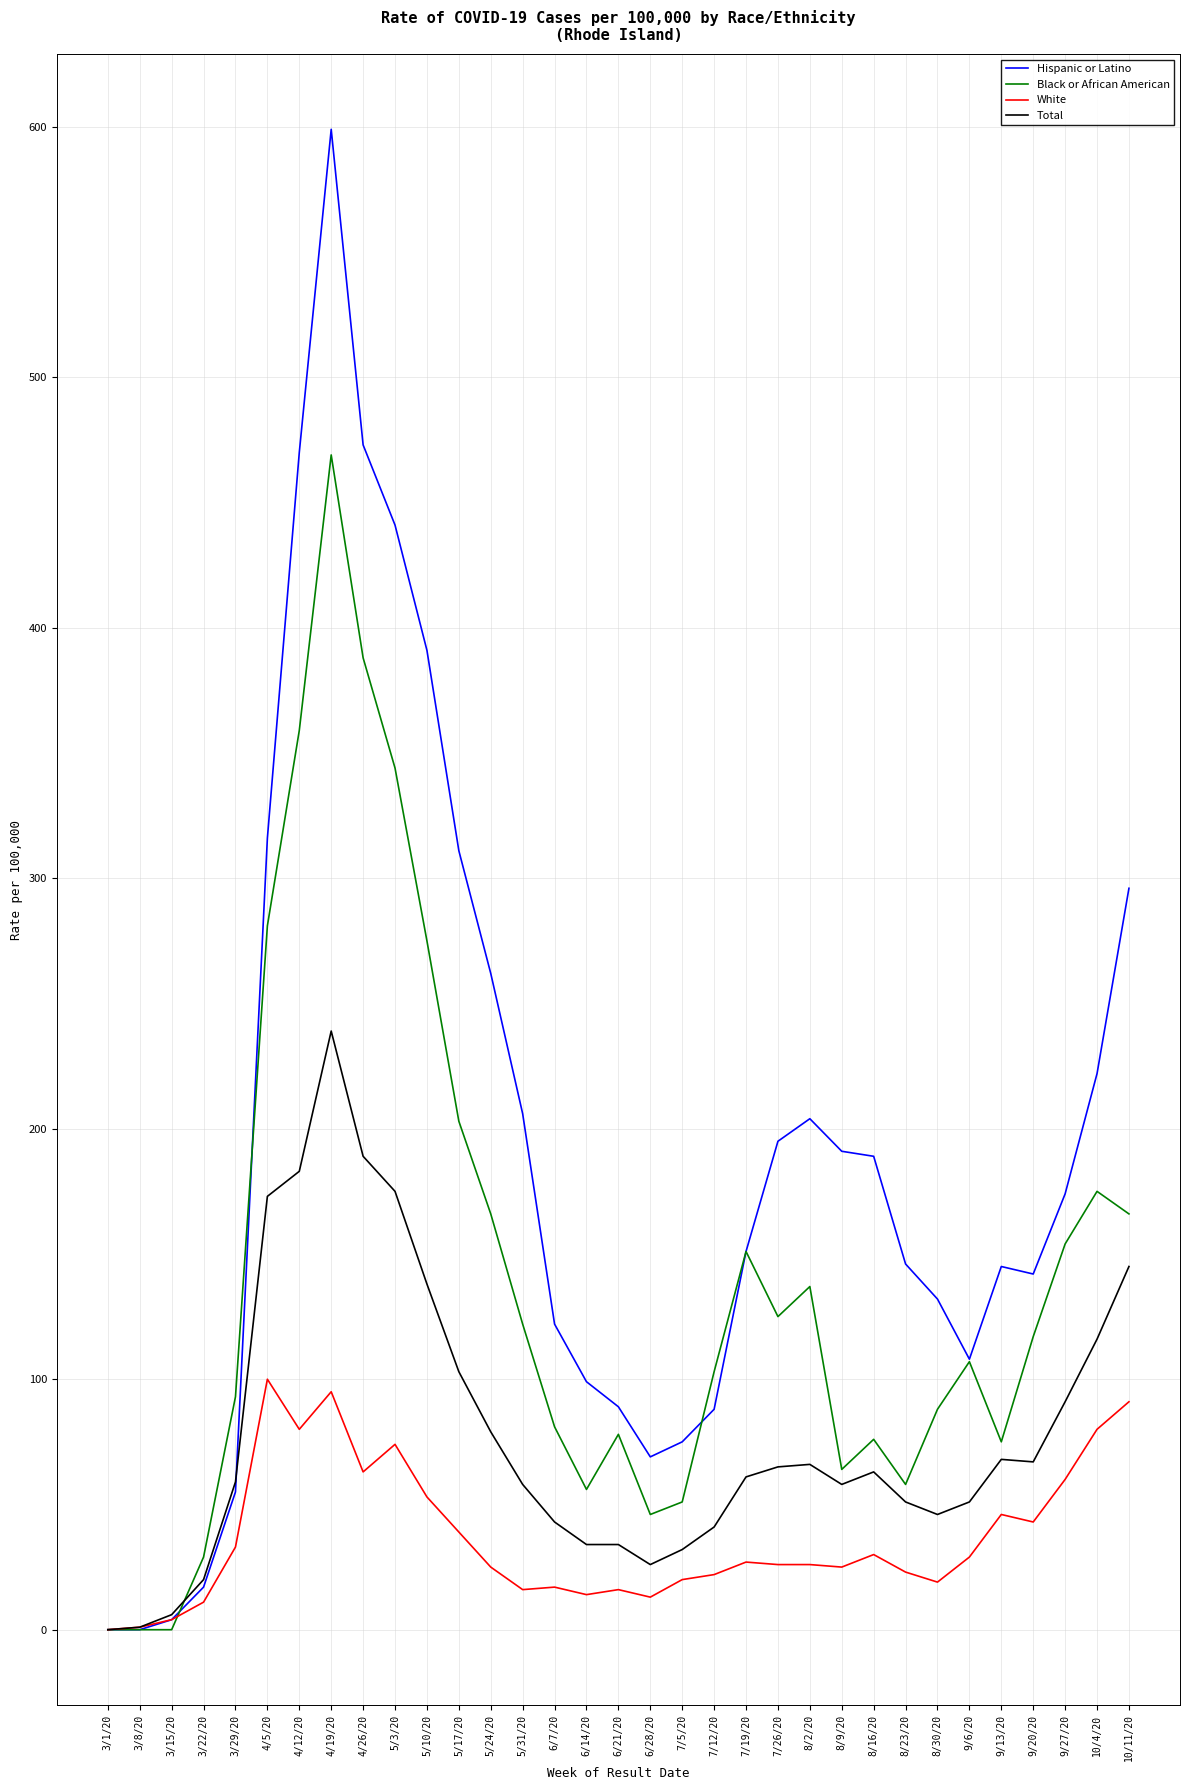

What is the average value of the Total series?

78